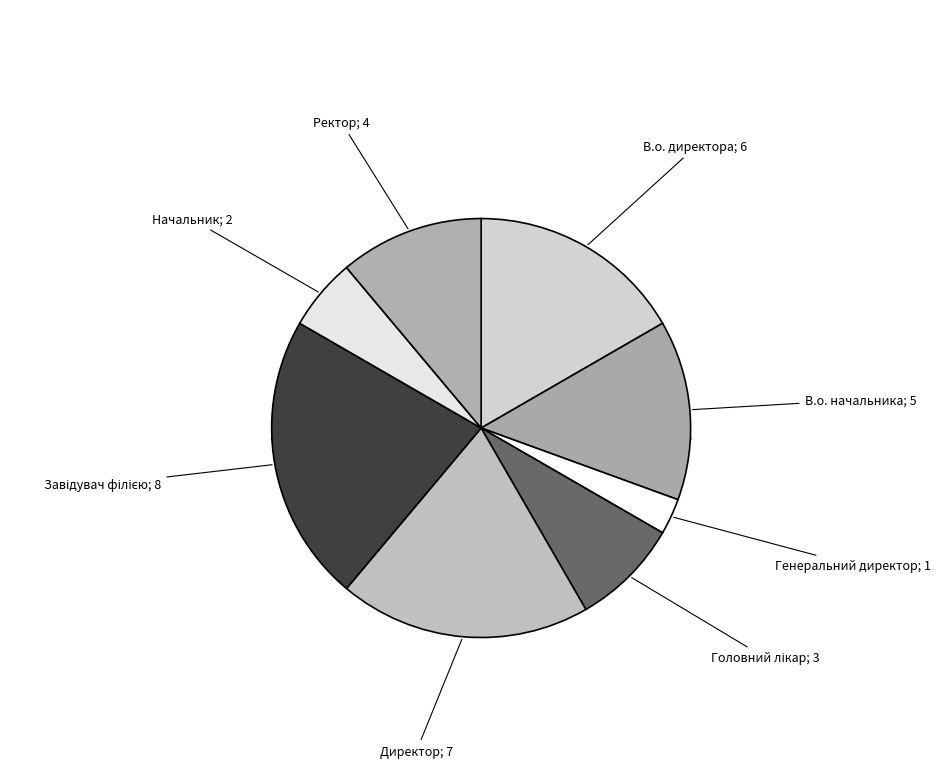

Between Ректор and В.о. директора, which is larger?

В.о. директора